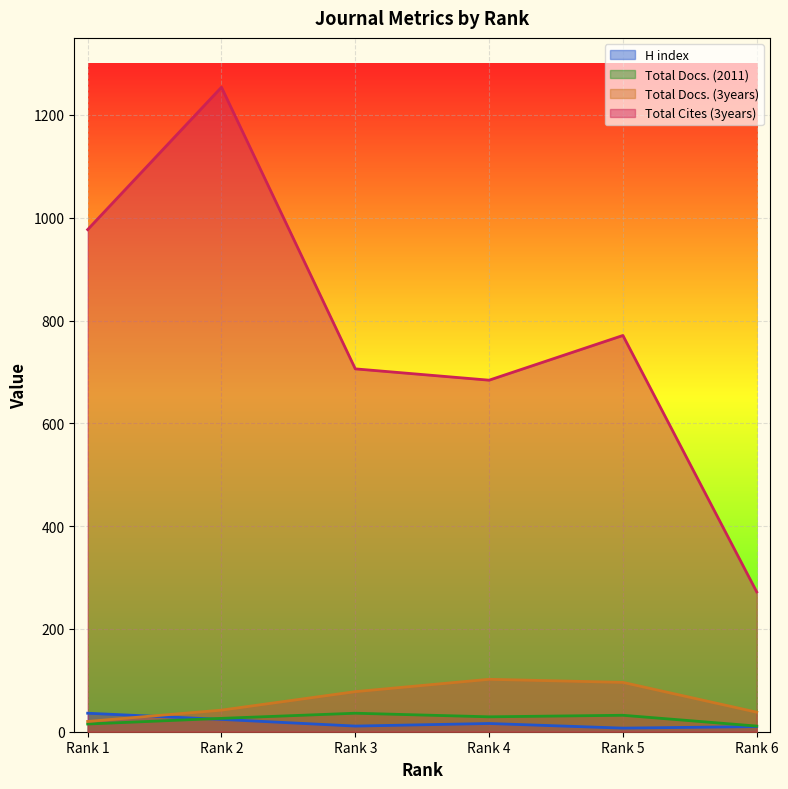

Where is the first local minimum for Total Docs. (2011)?

Rank 4